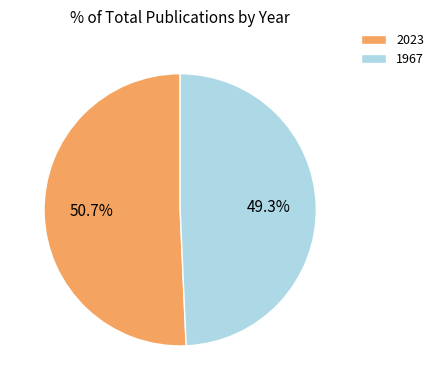

Is there any slice that represents more than half of the pie?

Yes